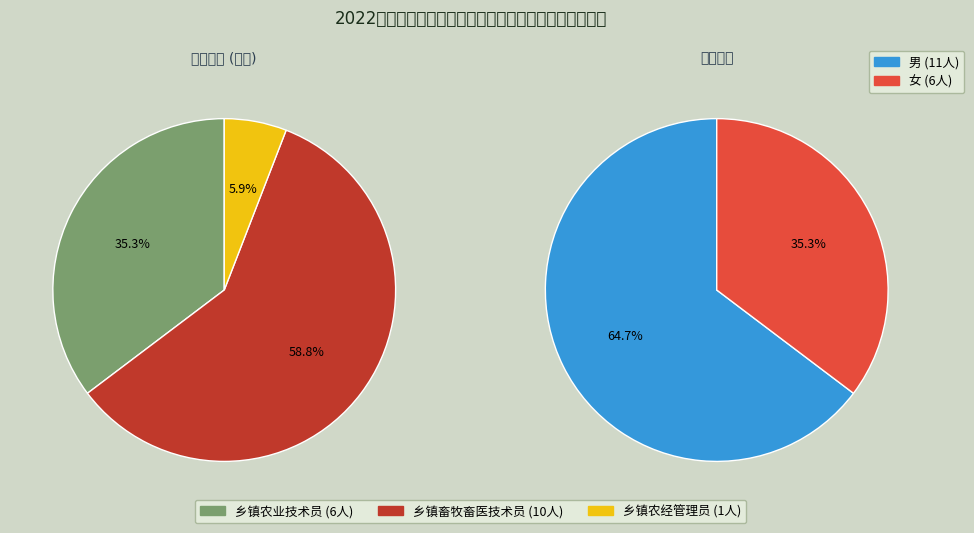

Which slice is the largest?

乡镇畜牧畜医技术员